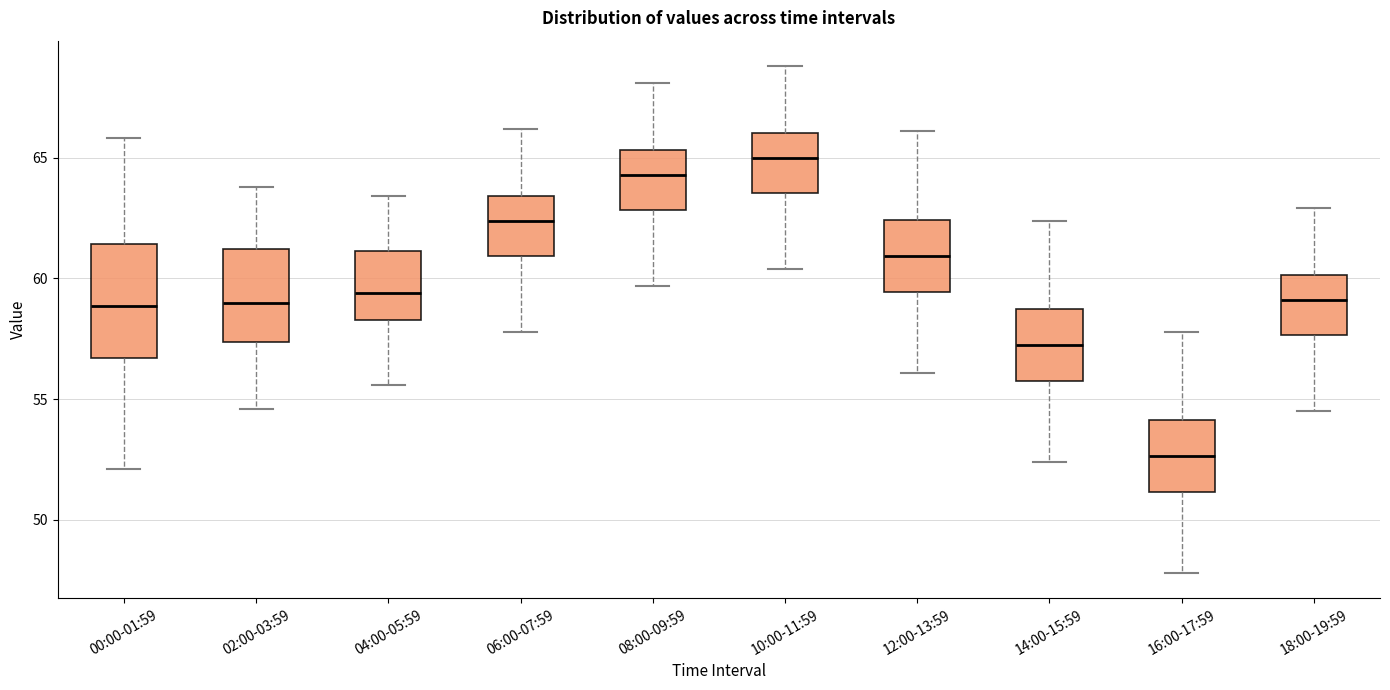

Which box has the lowest median line?

16:00-17:59